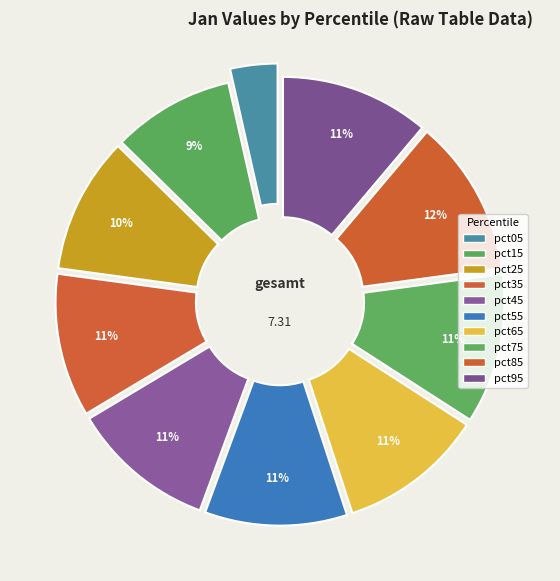

Count the number of slices in the pie.

10